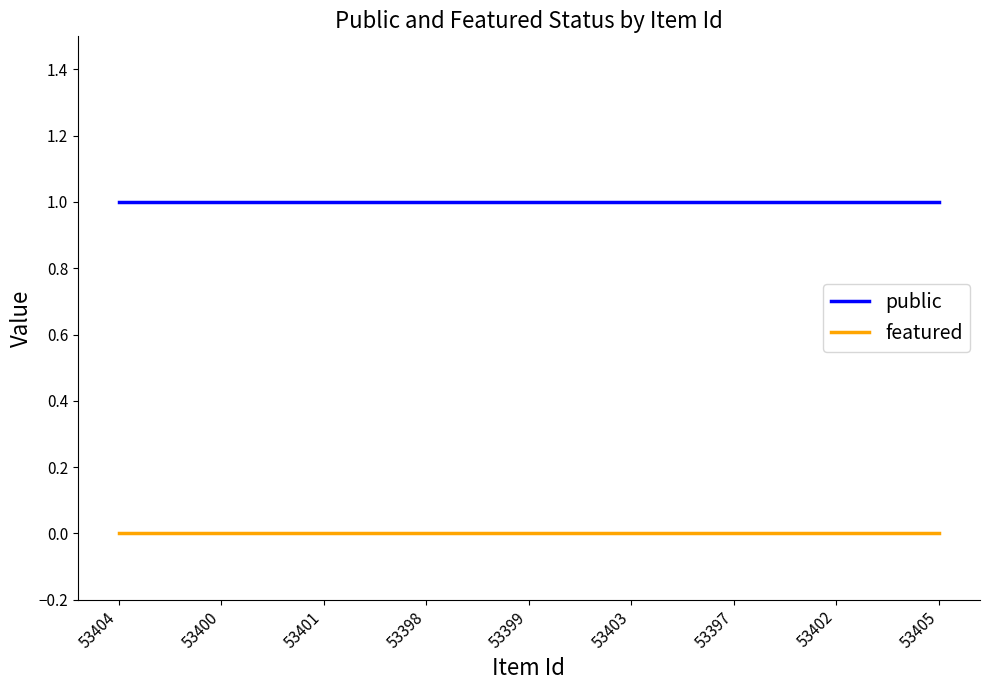

Is it true that featured equals 0 at 53401?

True